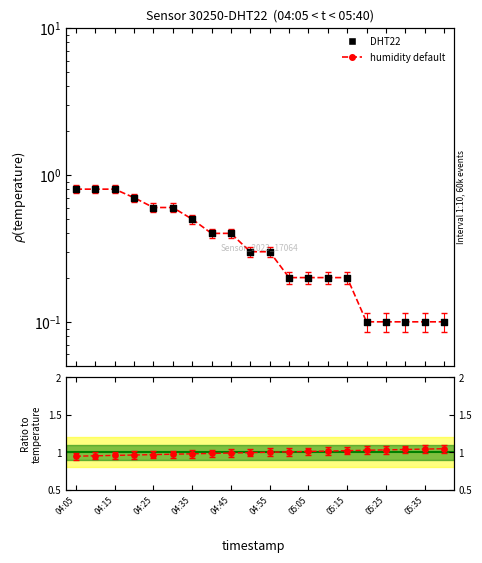

Is the value of temperature at 04:15 greater than the value of Ratio to CDF at 05:05?

No